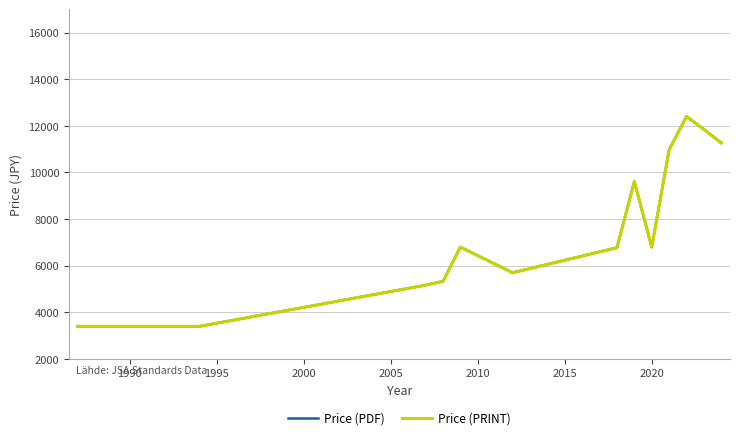

How many lines are shown in the chart?

2